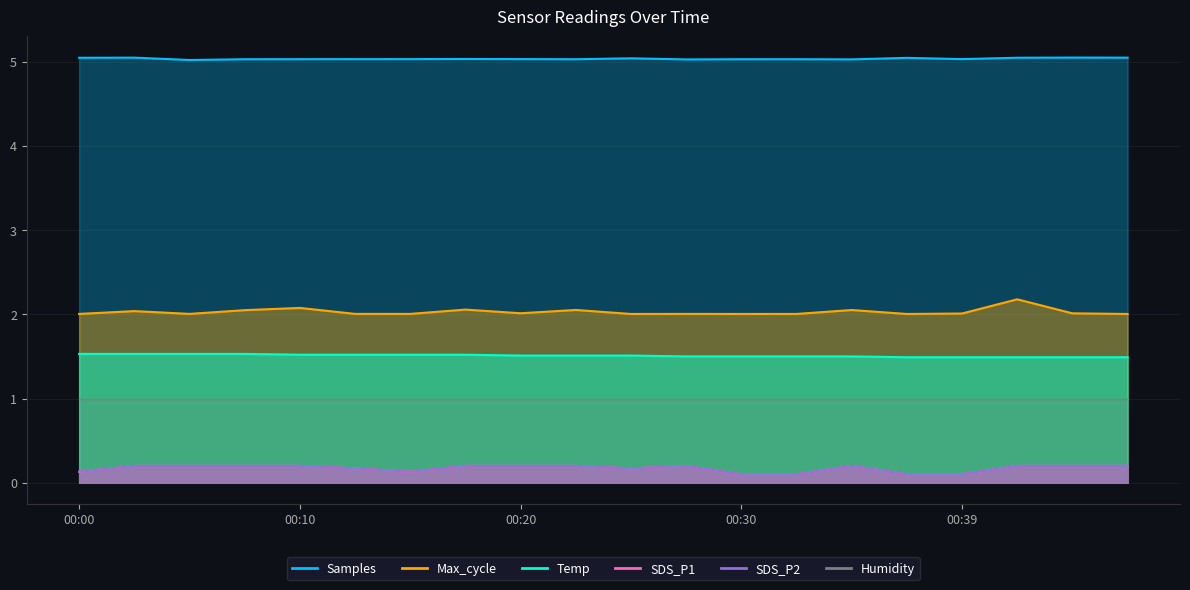

What is the value of the SDS_P1 point at the 1st from the left?

0.1